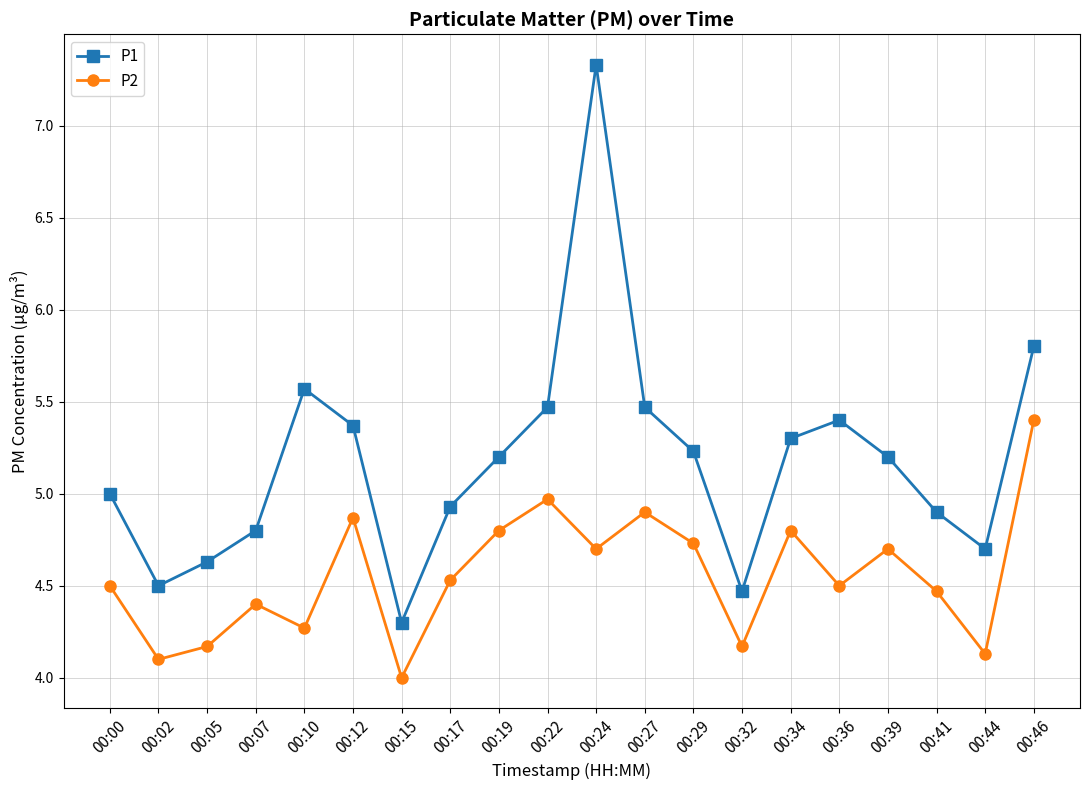

Is the value of P2 at 00:05 greater than the value of P1 at 00:29?

No